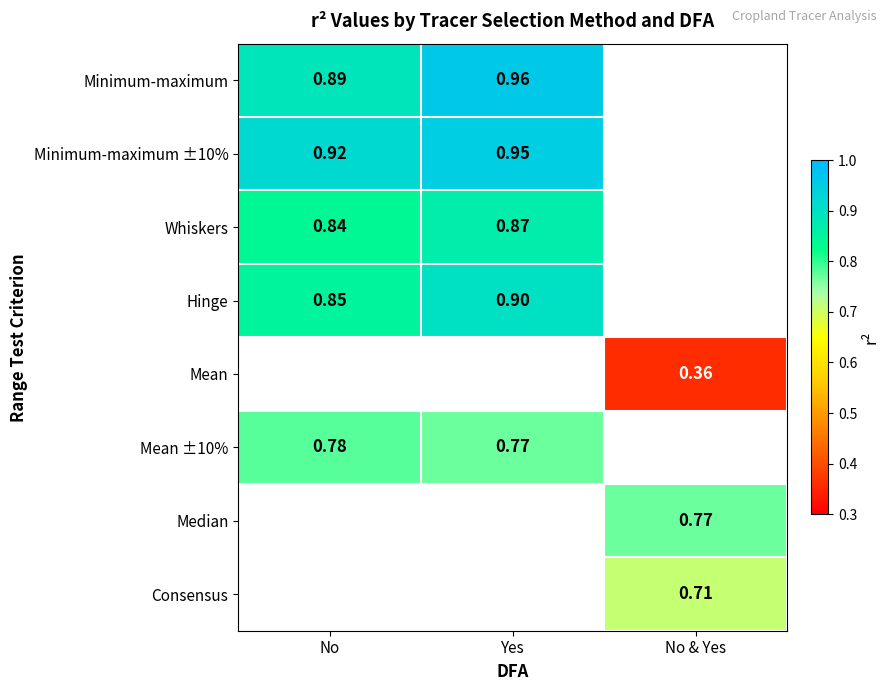

What is the spread (max minus min) of values at No?

0.1